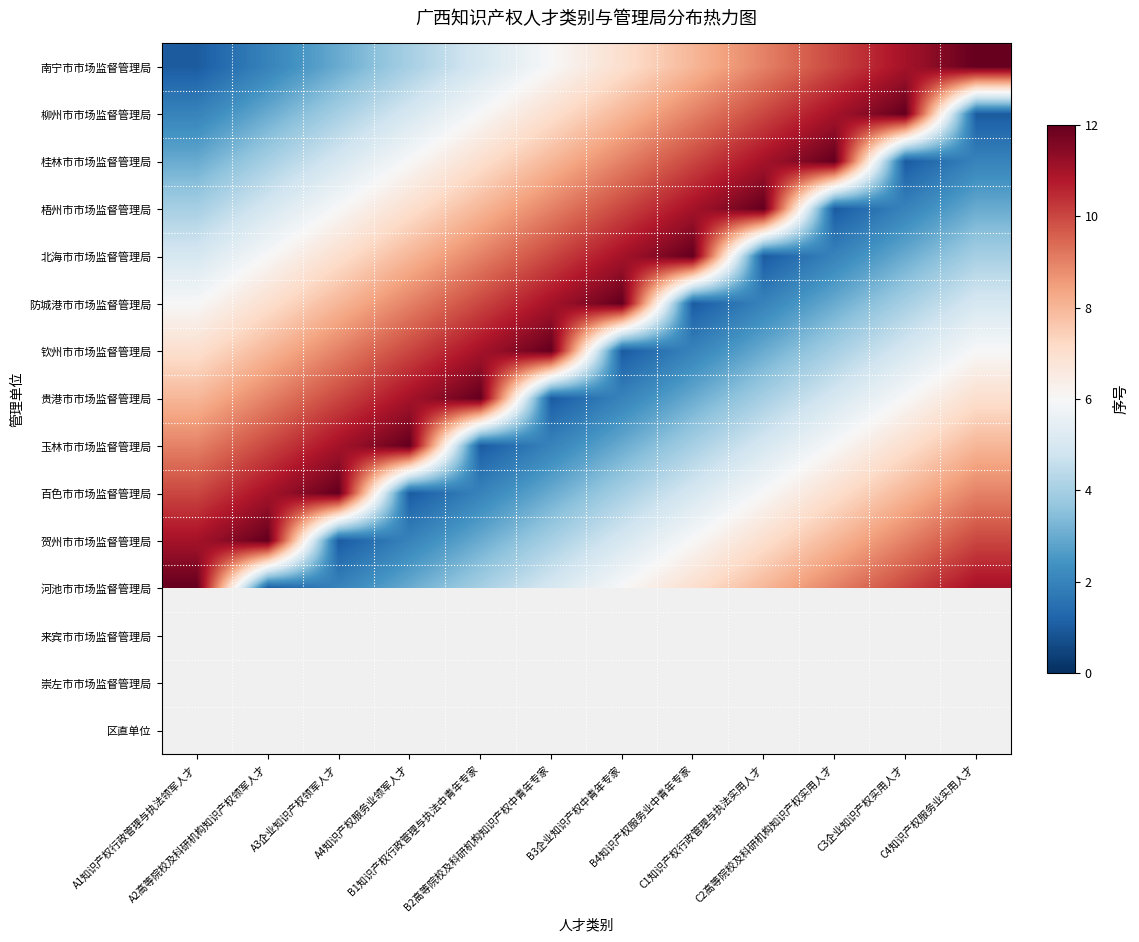

At which label does 百色市市场监督管理局 reach its minimum?

A4知识产权服务业领军人才